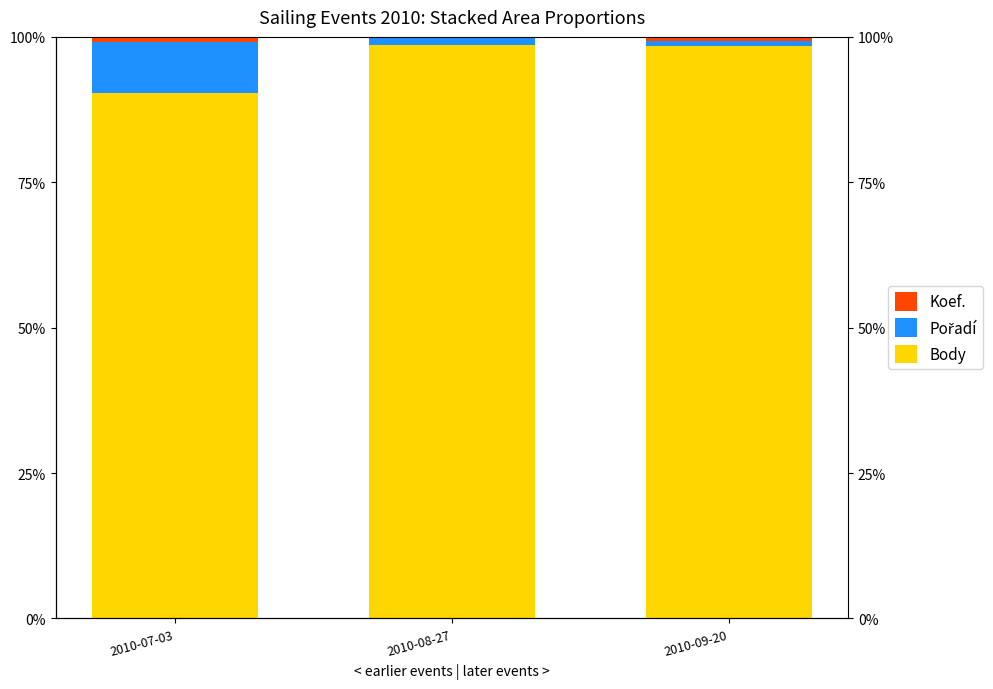

At which label does Koef. reach its peak?

2010-07-03